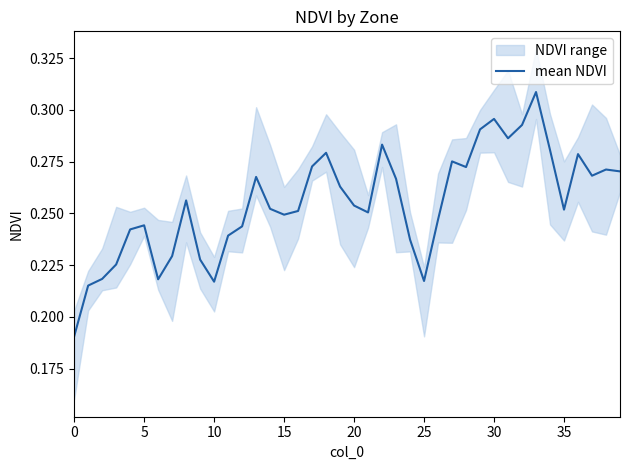

How many values are between 0 and 1?

40